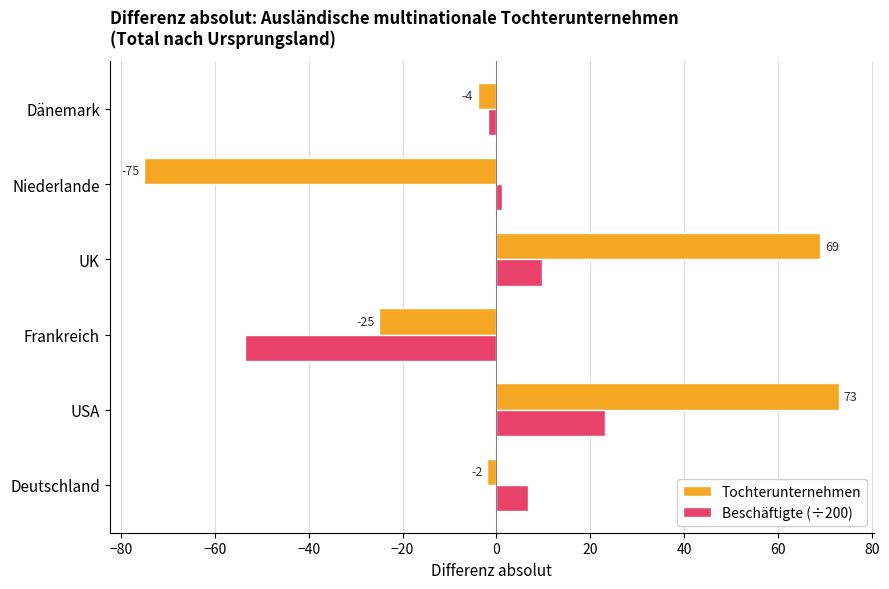

What is the difference between the maximum and minimum values in the Beschäftigte (÷200) series?

76.7